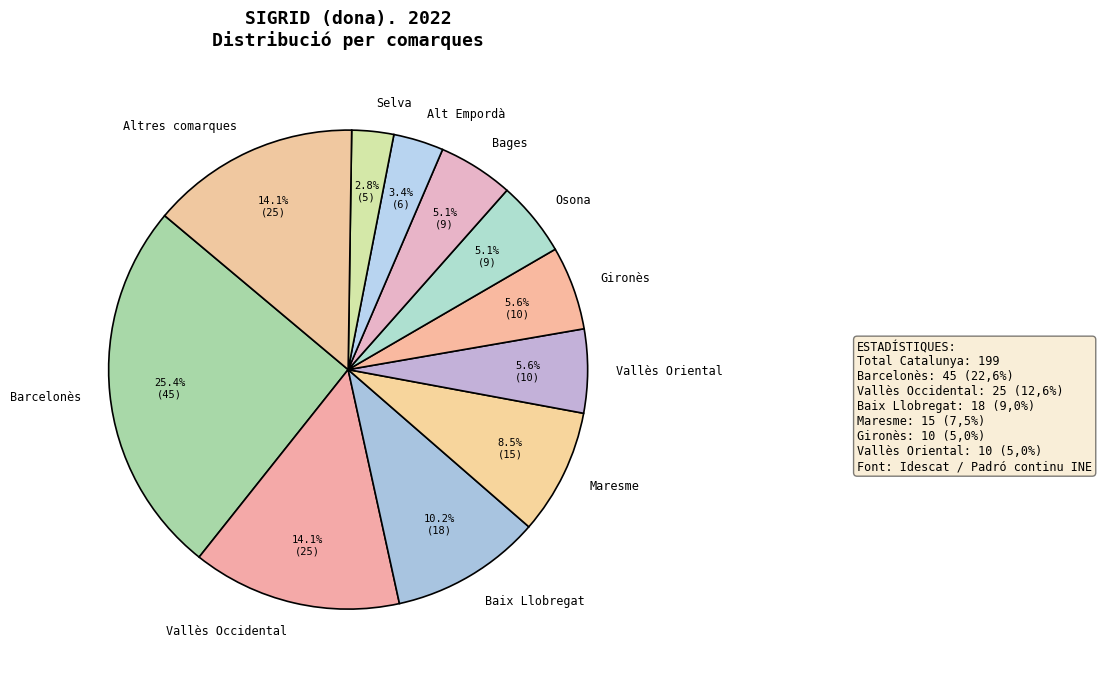

What is the smallest slice in the pie chart?

Selva